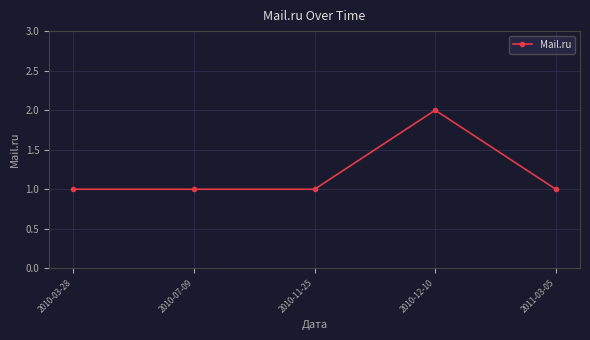

Which category has the highest value across all series?

2010-12-10